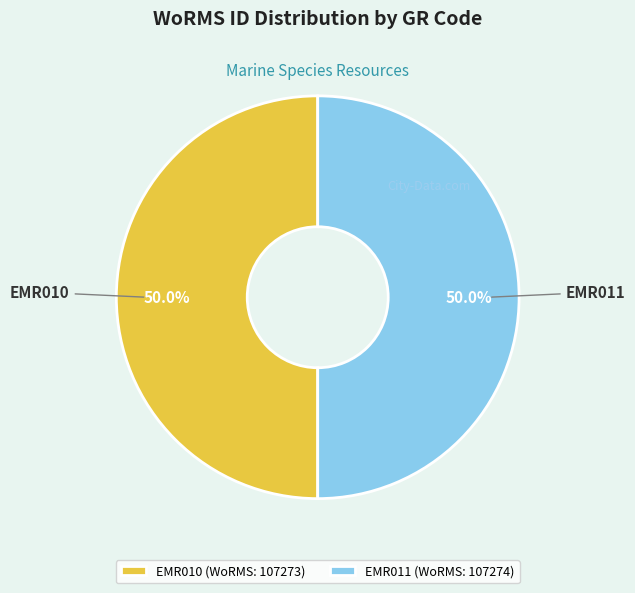

Approximately how many times larger is the value at EMR011 compared to EMR010?

1.0